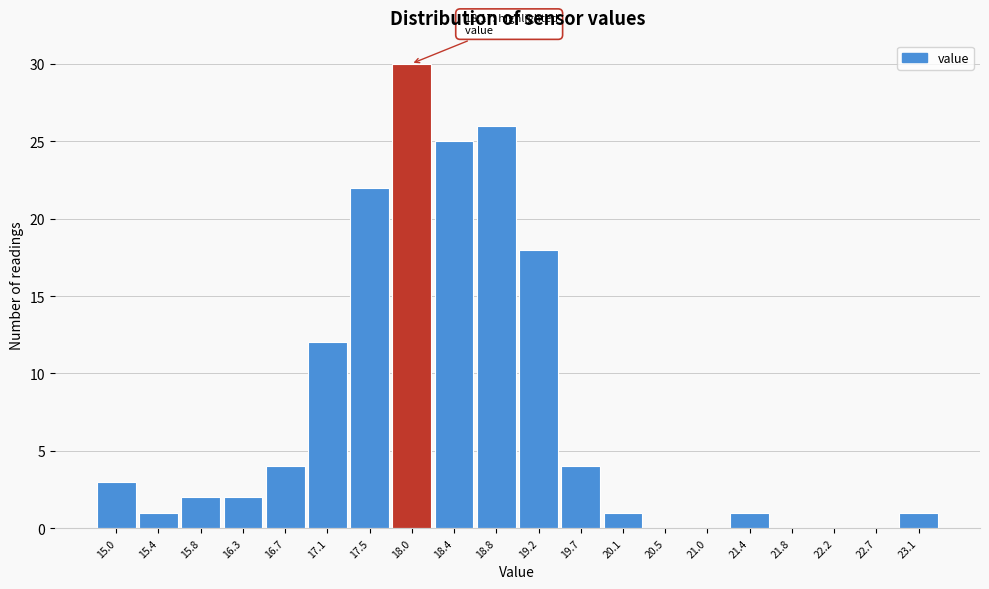

Reading left to right, list all the values displayed in this chart.

15.0=3	15.4=1	15.8=2	16.3=2	16.7=4	17.1=12	17.5=22	18.0=30	18.4=25	18.8=26	19.2=18	19.7=4	20.1=1	20.5=0	21.0=0	21.4=1	21.8=0	22.2=0	22.7=0	23.1=1